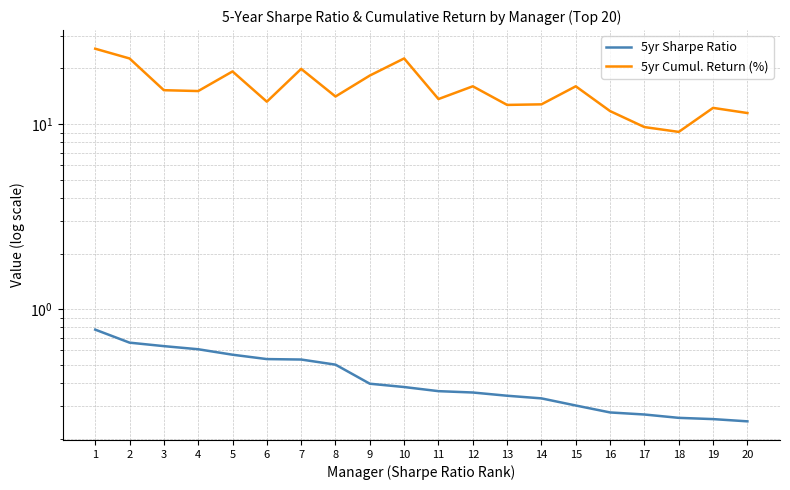

What is the sum of the 5yr Cumul. Return (%) values at 16 and 10?

34.4